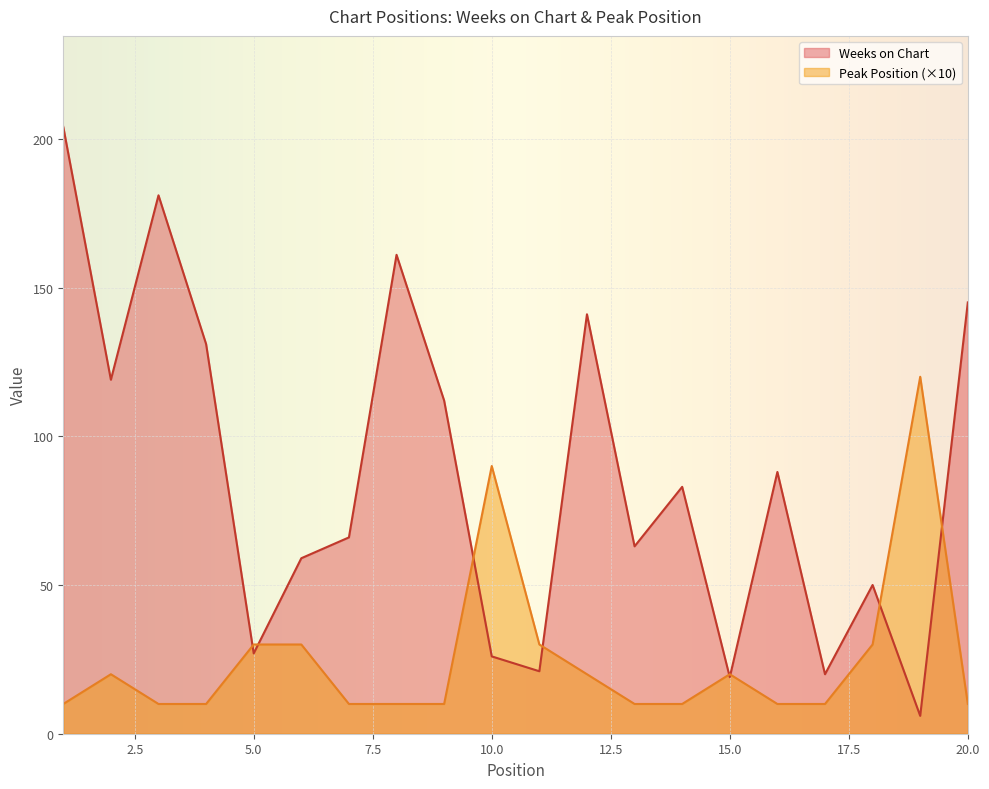

Read the Weeks on Chart value at 1.

204